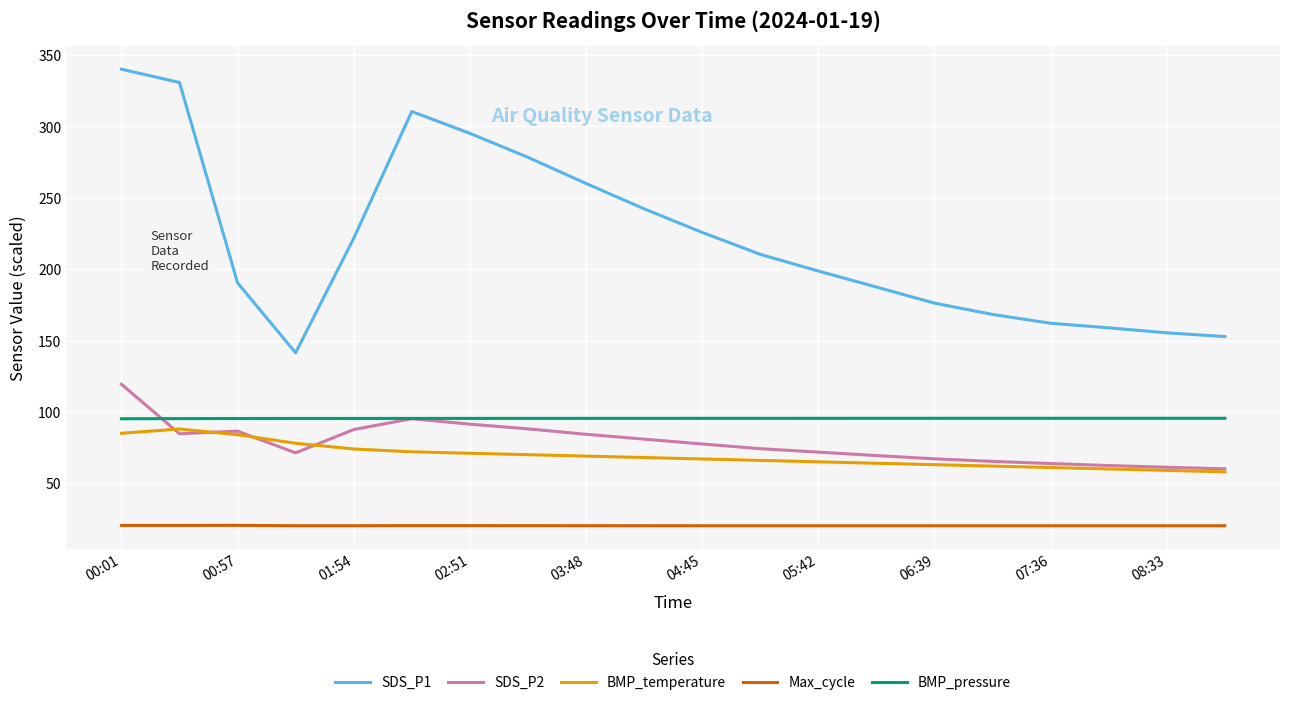

What is the maximum value for SDS_P1?

340.2